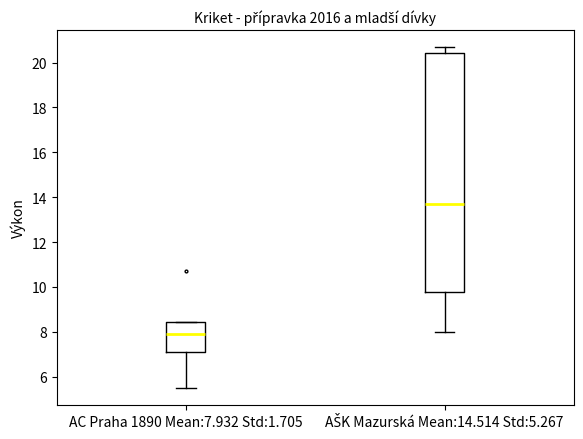

Reading left to right, read every box against the y-axis: the position of its median line, the range the box covers, and the ends of its whiskers. The values are not printed on the chart, so give them approximately, as read against the axis.

AC Praha 1890 Mean:7.932 Std:1.705: median 8.0, box 7.2 to 8.4, whiskers 5.6 to 8.4
AŠK Mazurská Mean:14.514 Std:5.267: median 13.8, box 9.8 to 20.4, whiskers 8.0 to 20.6